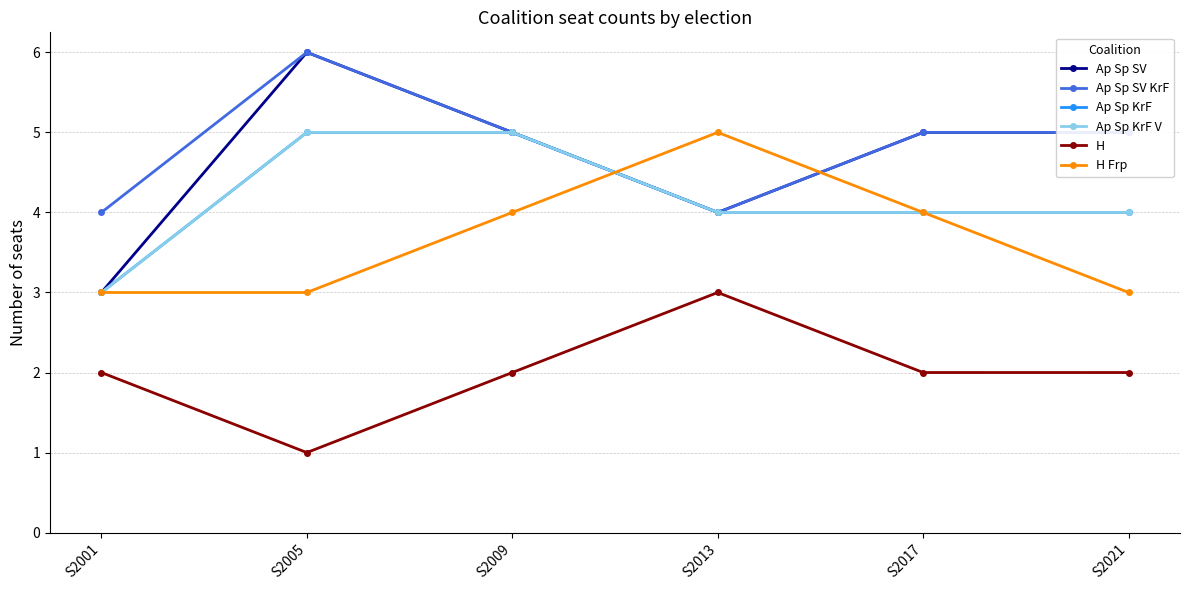

True or false: Ap Sp SV KrF has more than 0 interior local peaks.

True